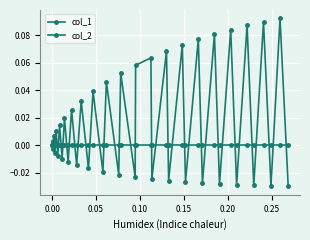

How many categories are shown in the chart?

40